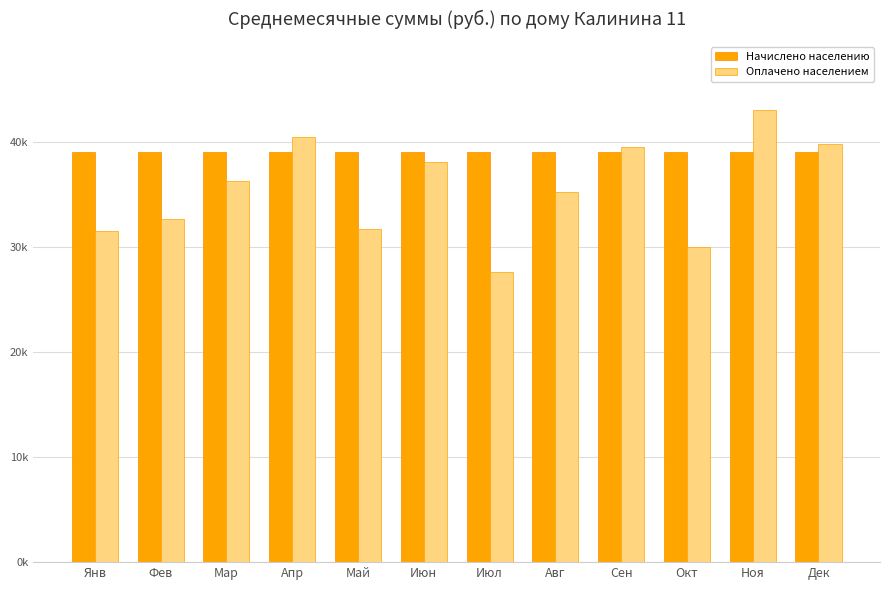

At which label does Оплачено населением first exceed 36330?

Мар